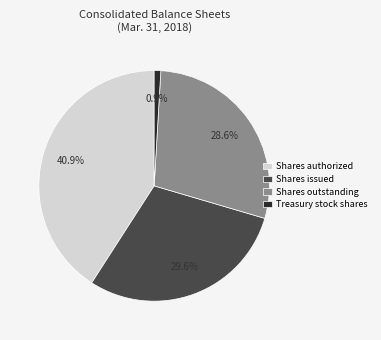

Between Treasury stock shares and Shares authorized, which is larger?

Shares authorized